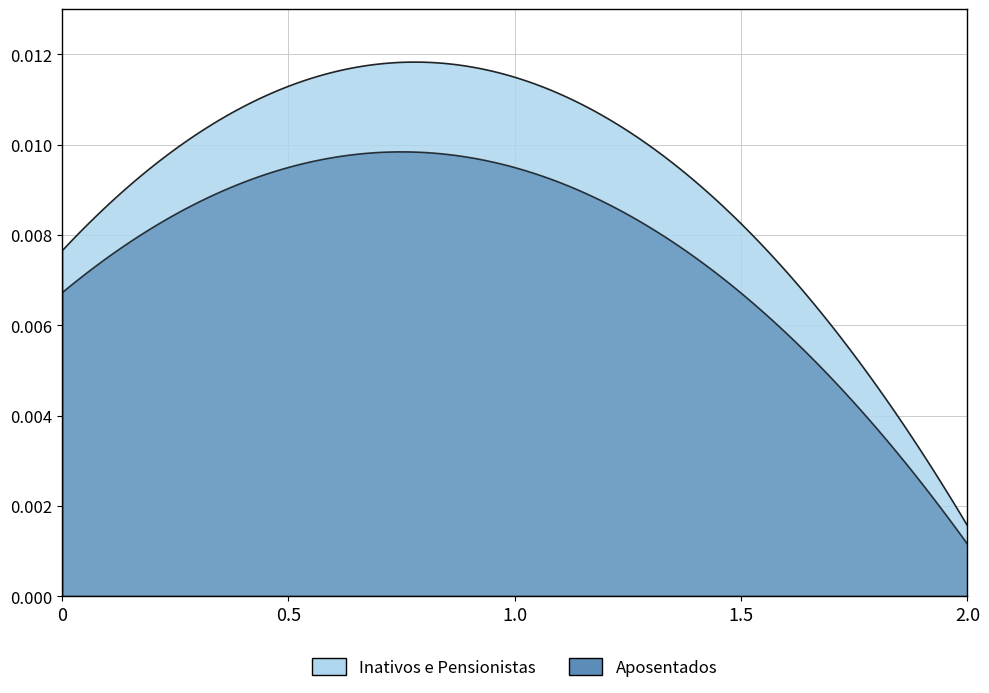

True or false: Aposentados and Inativos e Pensionistas Total intersect in this chart.

False